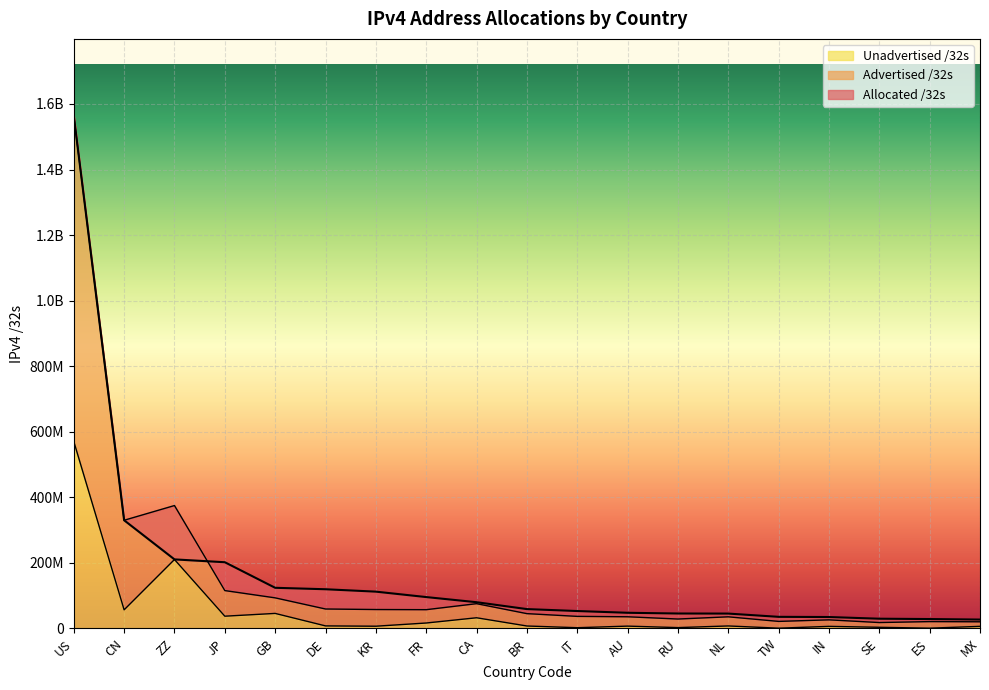

True or false: Unadvertised /32s has more than 1 points higher than both neighbors.

True